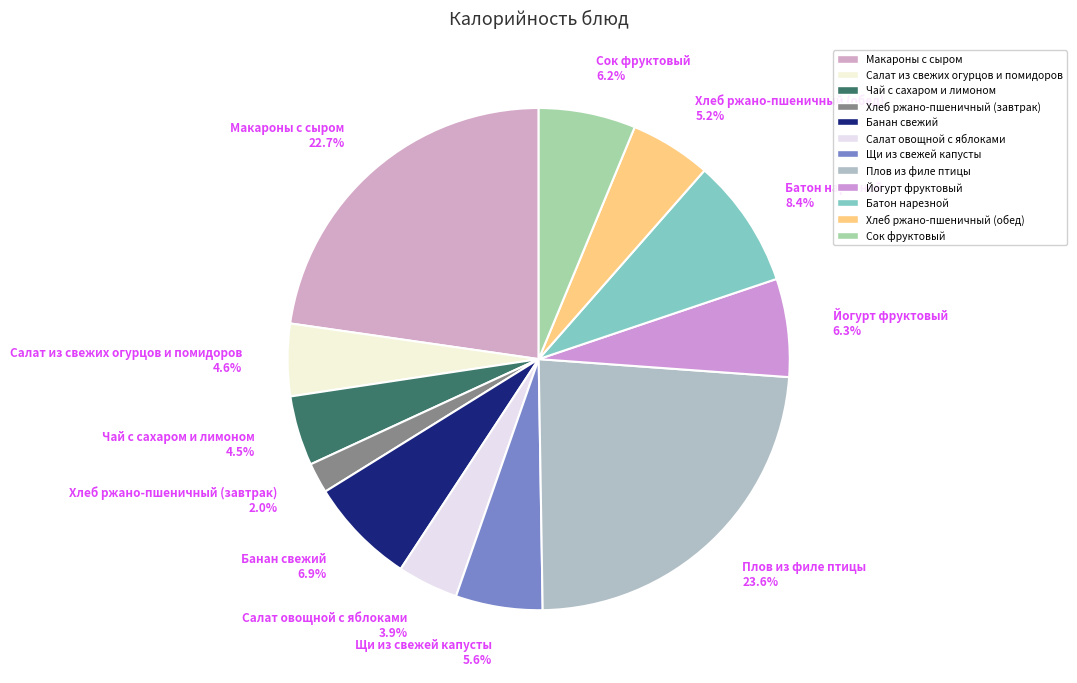

What portion of the pie excludes Макароны с сыром 22.7%?

77.3%